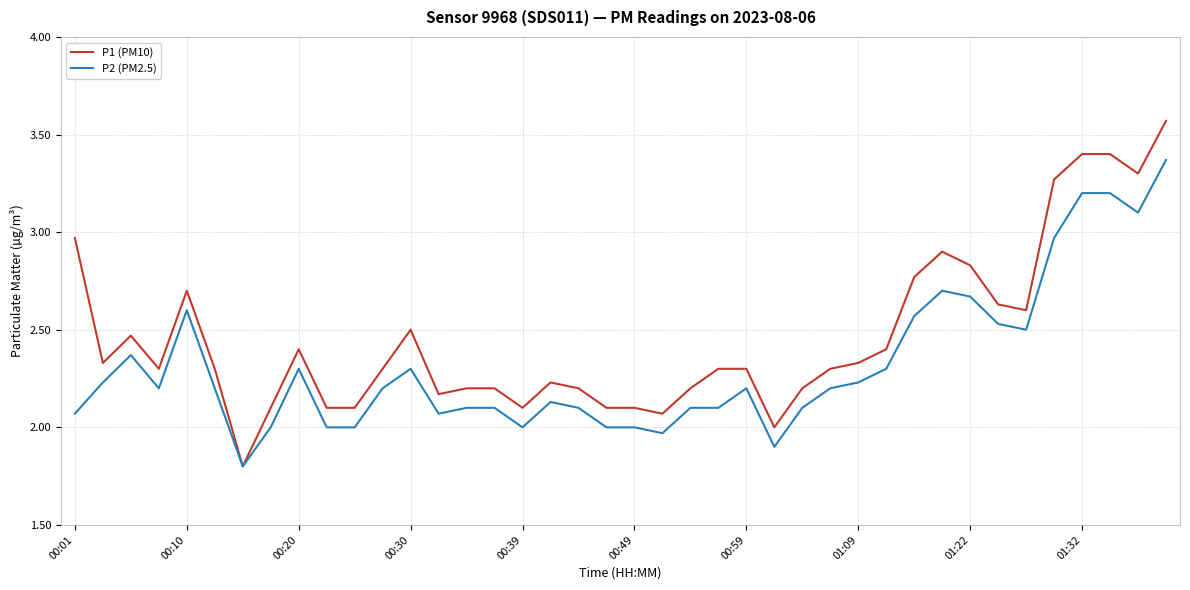

What is the difference between the maximum and minimum values in the P2 (PM2.5) series?

1.6